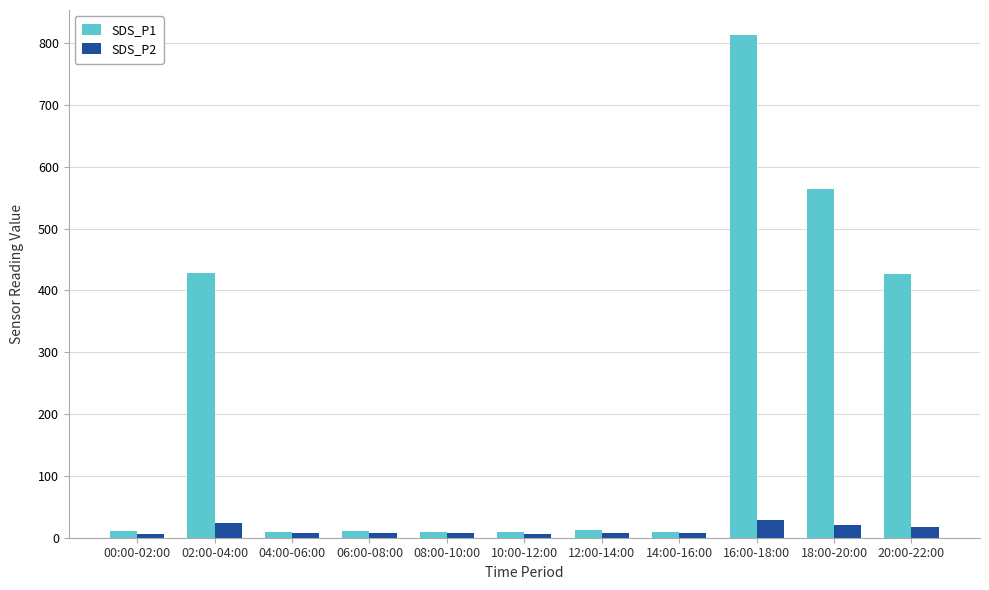

True or false: SDS_P1 has a value of 9.2 at 10:00-12:00.

True